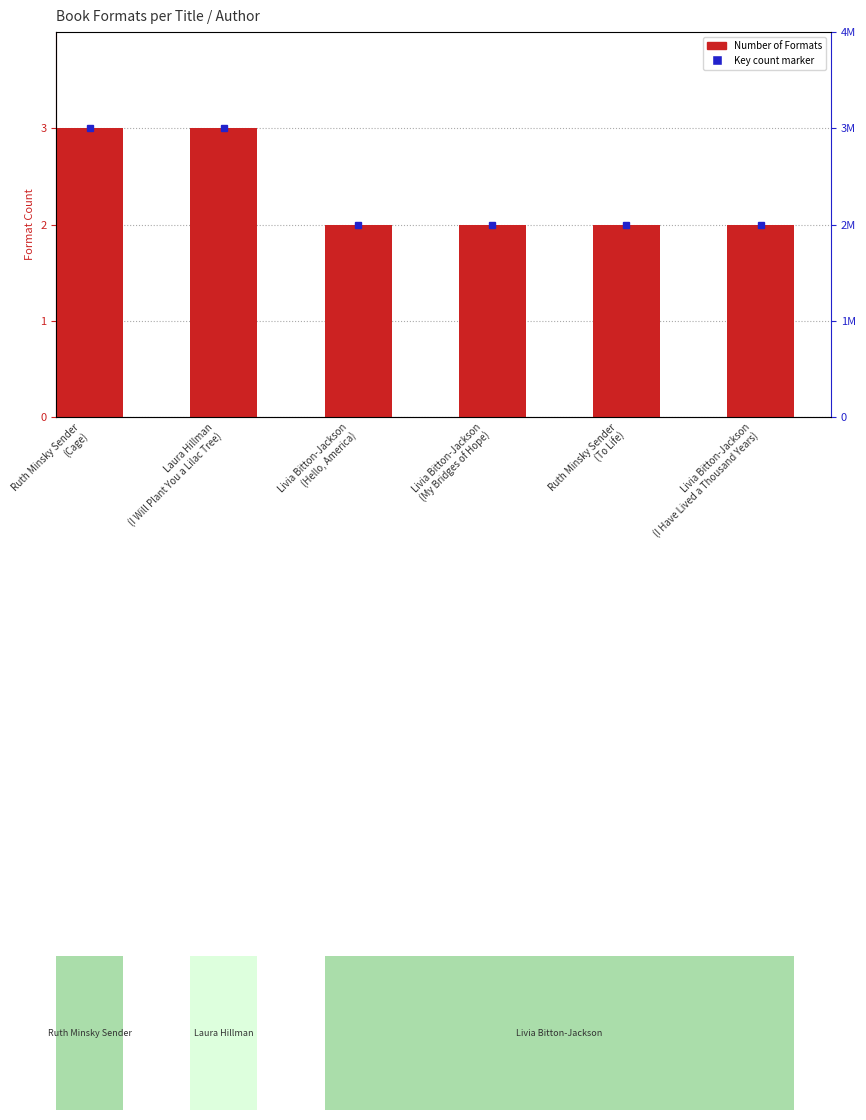

What is the smallest value displayed?

2